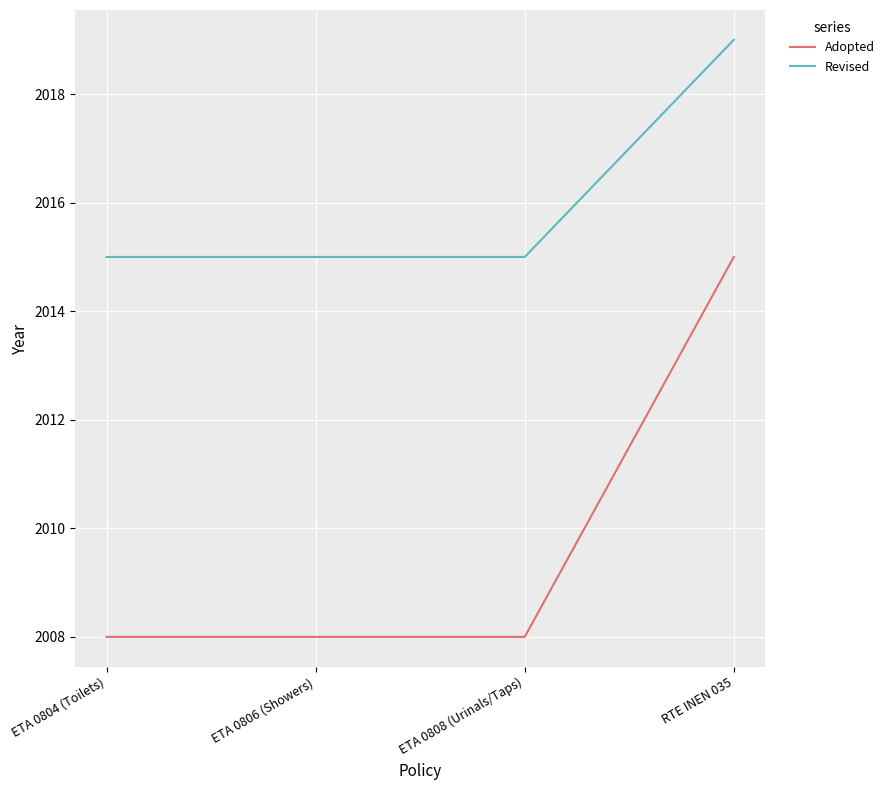

True or false: Revised and Adopted intersect in this chart.

False